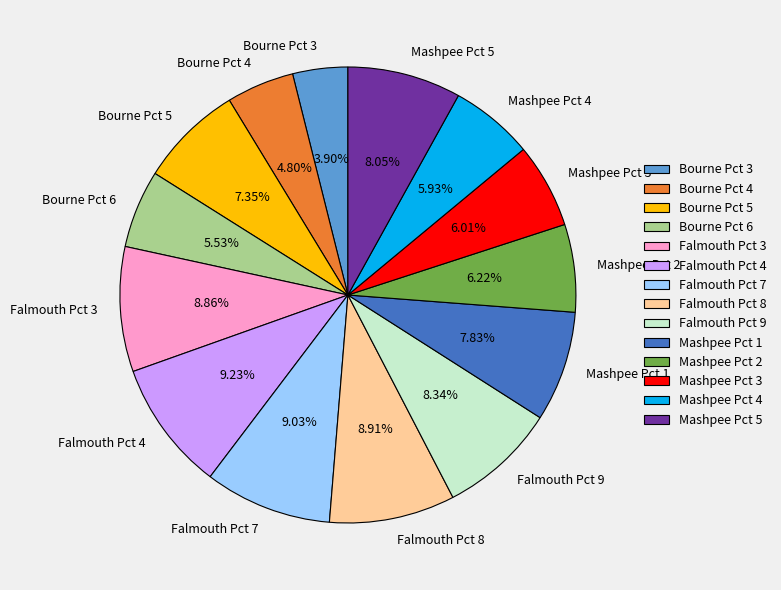

Between Bourne Pct 5 and Falmouth Pct 7, which is larger?

Falmouth Pct 7